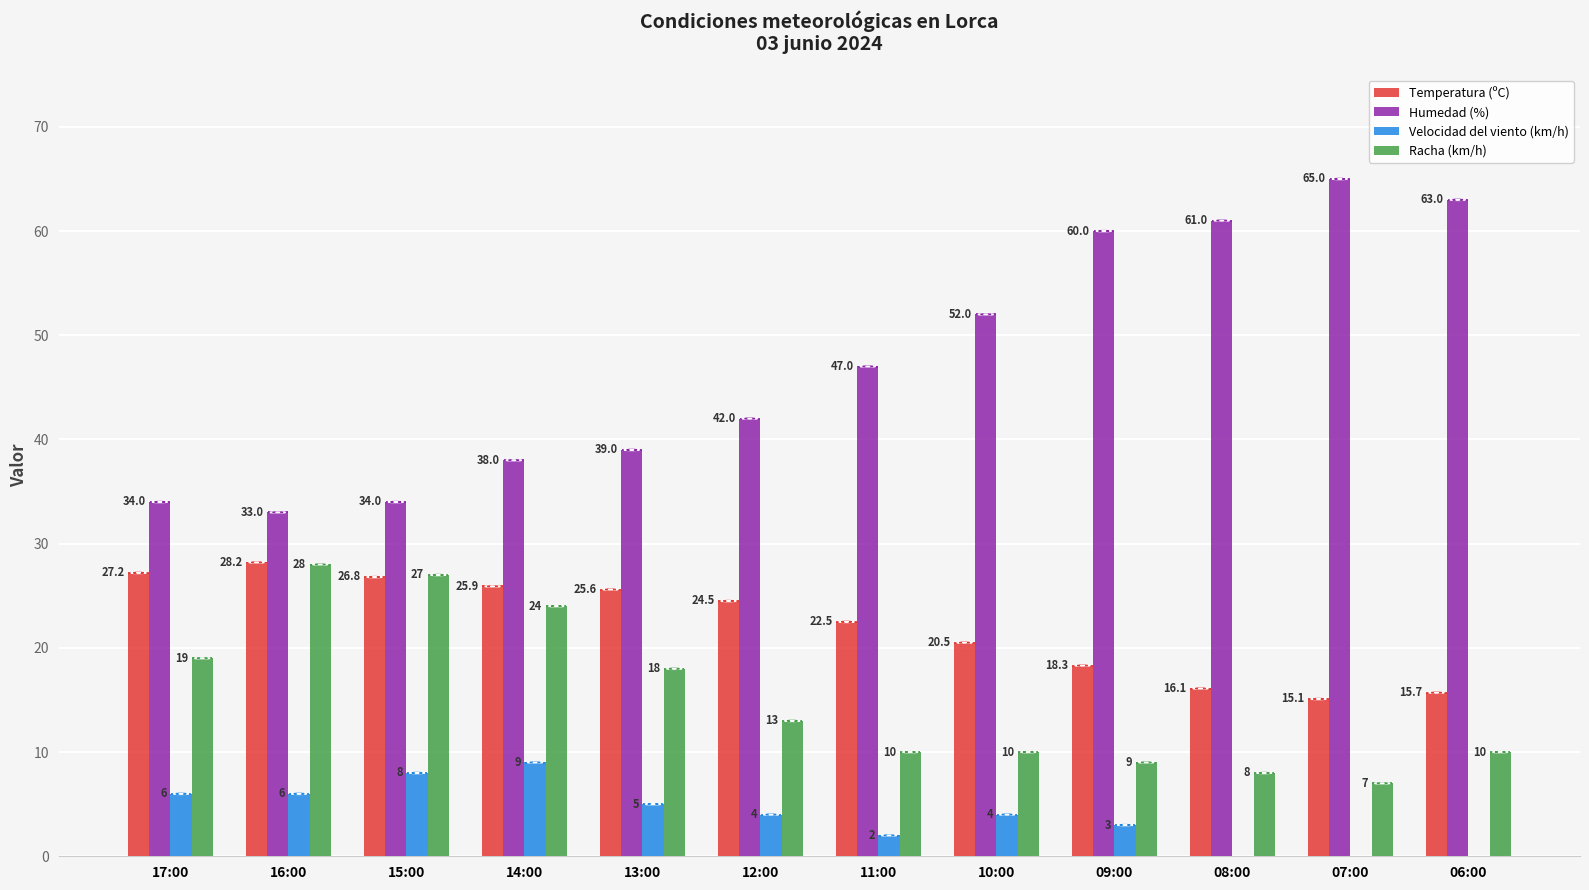

True or false: Velocidad del viento (km/h) has a value of 8.0 at 15:00.

True